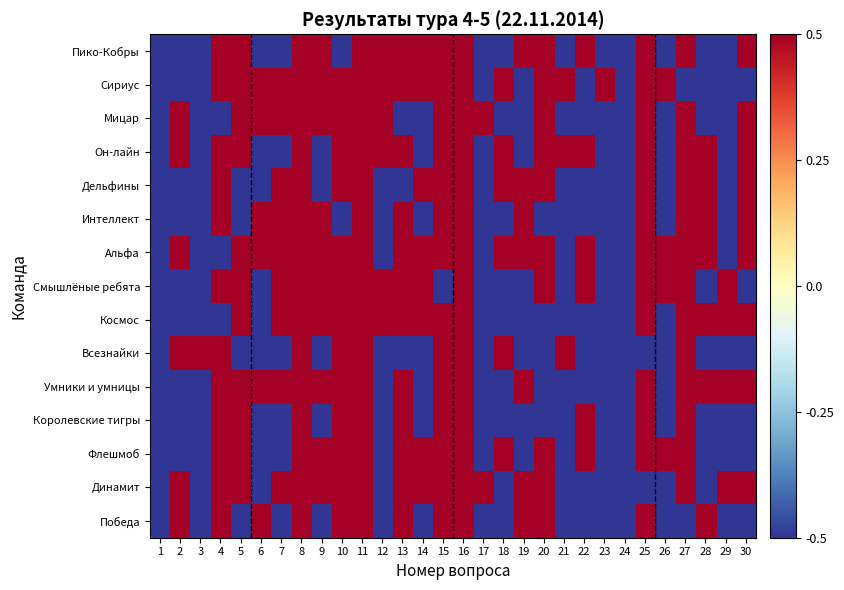

Reading right to left, extract all data points from this chart.

Пико-Кобры: 30=0.5	29=-0.5	28=-0.5	27=0.5	26=-0.5	25=0.5	24=-0.5	23=-0.5	22=0.5	21=-0.5	20=0.5	19=0.5	18=-0.5	17=-0.5	16=0.5	15=0.5	14=0.5	13=0.5	12=0.5	11=0.5	10=-0.5	9=0.5	8=0.5	7=-0.5	6=-0.5	5=0.5	4=0.5	3=-0.5	2=-0.5	1=-0.5
Сириус: 30=-0.5	29=-0.5	28=-0.5	27=-0.5	26=0.5	25=0.5	24=-0.5	23=0.5	22=-0.5	21=0.5	20=0.5	19=-0.5	18=0.5	17=-0.5	16=0.5	15=0.5	14=0.5	13=0.5	12=0.5	11=0.5	10=0.5	9=0.5	8=0.5	7=0.5	6=0.5	5=0.5	4=0.5	3=-0.5	2=-0.5	1=-0.5
Мицар: 30=0.5	29=-0.5	28=-0.5	27=0.5	26=-0.5	25=0.5	24=-0.5	23=-0.5	22=-0.5	21=-0.5	20=0.5	19=-0.5	18=-0.5	17=0.5	16=0.5	15=0.5	14=-0.5	13=-0.5	12=0.5	11=0.5	10=0.5	9=0.5	8=0.5	7=0.5	6=0.5	5=0.5	4=-0.5	3=-0.5	2=0.5	1=-0.5
Он-лайн: 30=0.5	29=-0.5	28=0.5	27=0.5	26=-0.5	25=0.5	24=-0.5	23=-0.5	22=0.5	21=0.5	20=0.5	19=-0.5	18=0.5	17=-0.5	16=0.5	15=0.5	14=-0.5	13=0.5	12=0.5	11=0.5	10=0.5	9=-0.5	8=0.5	7=-0.5	6=-0.5	5=0.5	4=0.5	3=-0.5	2=0.5	1=-0.5
Дельфины: 30=0.5	29=-0.5	28=0.5	27=0.5	26=-0.5	25=0.5	24=-0.5	23=-0.5	22=-0.5	21=-0.5	20=0.5	19=0.5	18=0.5	17=-0.5	16=0.5	15=0.5	14=0.5	13=-0.5	12=-0.5	11=0.5	10=0.5	9=-0.5	8=0.5	7=0.5	6=-0.5	5=-0.5	4=0.5	3=-0.5	2=-0.5	1=-0.5
Интеллект: 30=0.5	29=-0.5	28=0.5	27=0.5	26=-0.5	25=0.5	24=-0.5	23=-0.5	22=-0.5	21=-0.5	20=-0.5	19=0.5	18=-0.5	17=-0.5	16=0.5	15=0.5	14=-0.5	13=0.5	12=-0.5	11=0.5	10=-0.5	9=0.5	8=0.5	7=0.5	6=0.5	5=-0.5	4=0.5	3=-0.5	2=-0.5	1=-0.5
Альфа: 30=0.5	29=-0.5	28=0.5	27=0.5	26=0.5	25=0.5	24=-0.5	23=-0.5	22=0.5	21=-0.5	20=0.5	19=0.5	18=0.5	17=-0.5	16=0.5	15=0.5	14=0.5	13=0.5	12=-0.5	11=0.5	10=0.5	9=0.5	8=0.5	7=0.5	6=0.5	5=0.5	4=-0.5	3=-0.5	2=0.5	1=-0.5
Смышлёные ребята: 30=-0.5	29=0.5	28=-0.5	27=0.5	26=0.5	25=0.5	24=-0.5	23=-0.5	22=0.5	21=-0.5	20=0.5	19=-0.5	18=-0.5	17=-0.5	16=0.5	15=-0.5	14=0.5	13=0.5	12=0.5	11=0.5	10=0.5	9=0.5	8=0.5	7=0.5	6=-0.5	5=0.5	4=0.5	3=-0.5	2=-0.5	1=-0.5
Космос: 30=0.5	29=0.5	28=0.5	27=0.5	26=-0.5	25=0.5	24=-0.5	23=-0.5	22=-0.5	21=-0.5	20=-0.5	19=-0.5	18=-0.5	17=-0.5	16=0.5	15=0.5	14=0.5	13=0.5	12=0.5	11=0.5	10=0.5	9=0.5	8=0.5	7=0.5	6=-0.5	5=0.5	4=-0.5	3=-0.5	2=-0.5	1=-0.5
Всезнайки: 30=-0.5	29=-0.5	28=-0.5	27=0.5	26=-0.5	25=-0.5	24=-0.5	23=-0.5	22=-0.5	21=0.5	20=-0.5	19=-0.5	18=0.5	17=-0.5	16=0.5	15=0.5	14=-0.5	13=-0.5	12=-0.5	11=0.5	10=0.5	9=-0.5	8=0.5	7=-0.5	6=-0.5	5=-0.5	4=0.5	3=0.5	2=0.5	1=-0.5
Умники и умницы: 30=0.5	29=0.5	28=0.5	27=0.5	26=-0.5	25=0.5	24=-0.5	23=-0.5	22=-0.5	21=-0.5	20=-0.5	19=0.5	18=-0.5	17=-0.5	16=0.5	15=0.5	14=-0.5	13=0.5	12=-0.5	11=0.5	10=0.5	9=0.5	8=0.5	7=0.5	6=0.5	5=0.5	4=0.5	3=-0.5	2=-0.5	1=-0.5
Королевские тигры: 30=-0.5	29=-0.5	28=-0.5	27=0.5	26=-0.5	25=0.5	24=-0.5	23=-0.5	22=0.5	21=-0.5	20=-0.5	19=-0.5	18=-0.5	17=-0.5	16=0.5	15=0.5	14=-0.5	13=0.5	12=-0.5	11=0.5	10=0.5	9=-0.5	8=0.5	7=-0.5	6=-0.5	5=0.5	4=0.5	3=-0.5	2=-0.5	1=-0.5
Флешмоб: 30=-0.5	29=-0.5	28=-0.5	27=0.5	26=0.5	25=0.5	24=-0.5	23=-0.5	22=0.5	21=-0.5	20=0.5	19=-0.5	18=0.5	17=-0.5	16=0.5	15=0.5	14=0.5	13=0.5	12=-0.5	11=0.5	10=0.5	9=0.5	8=0.5	7=-0.5	6=-0.5	5=0.5	4=0.5	3=-0.5	2=-0.5	1=-0.5
Динамит: 30=0.5	29=0.5	28=-0.5	27=0.5	26=-0.5	25=-0.5	24=-0.5	23=-0.5	22=-0.5	21=-0.5	20=0.5	19=0.5	18=-0.5	17=0.5	16=0.5	15=0.5	14=0.5	13=0.5	12=-0.5	11=0.5	10=0.5	9=0.5	8=0.5	7=0.5	6=-0.5	5=0.5	4=0.5	3=-0.5	2=0.5	1=-0.5
Победа: 30=-0.5	29=-0.5	28=0.5	27=-0.5	26=-0.5	25=0.5	24=-0.5	23=-0.5	22=-0.5	21=-0.5	20=0.5	19=0.5	18=-0.5	17=-0.5	16=0.5	15=0.5	14=-0.5	13=0.5	12=-0.5	11=0.5	10=0.5	9=-0.5	8=0.5	7=-0.5	6=0.5	5=-0.5	4=0.5	3=-0.5	2=0.5	1=-0.5